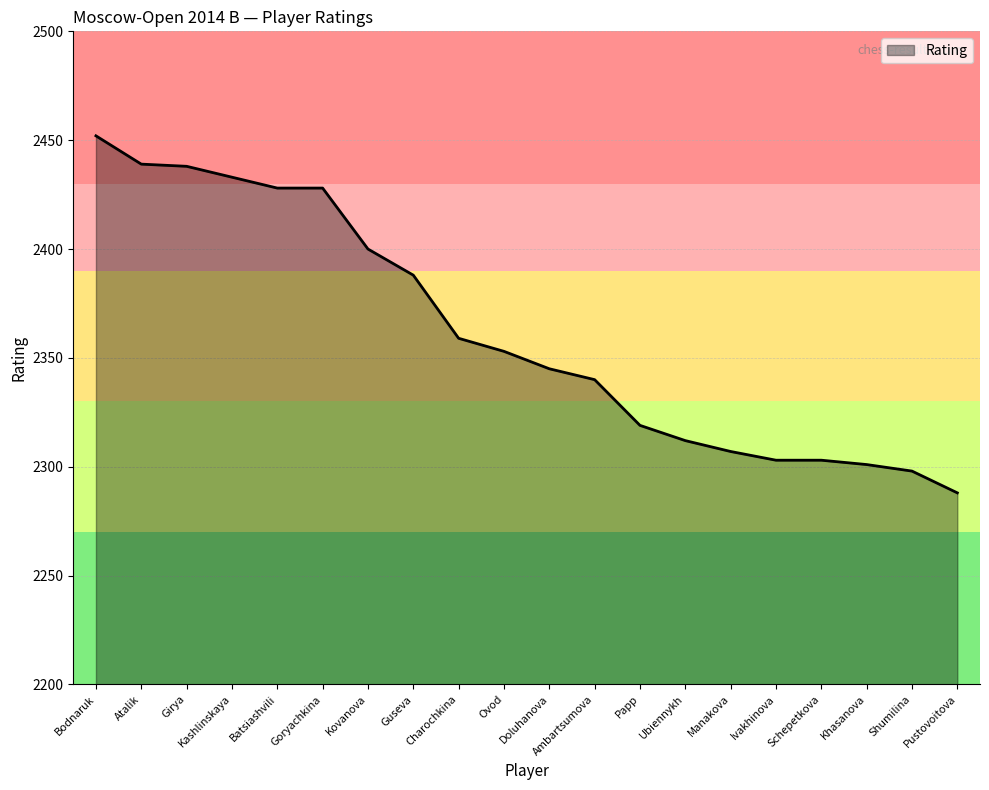

What is the change in value from Kashlinskaya to Khasanova?

-132